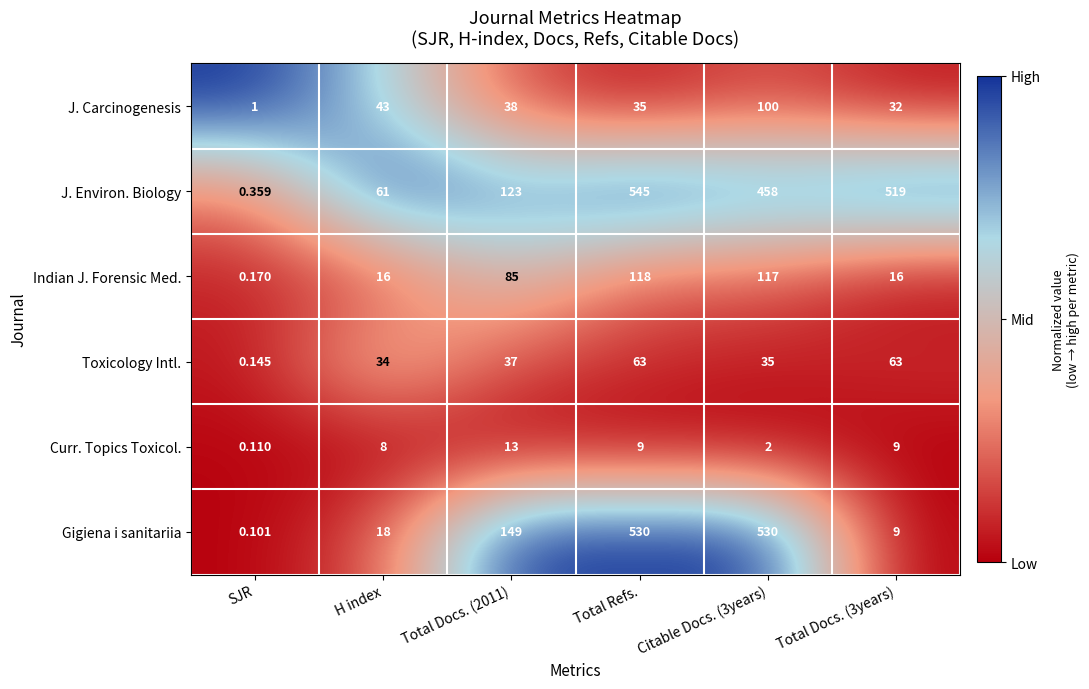

Which category has the lowest value across all series?

SJR